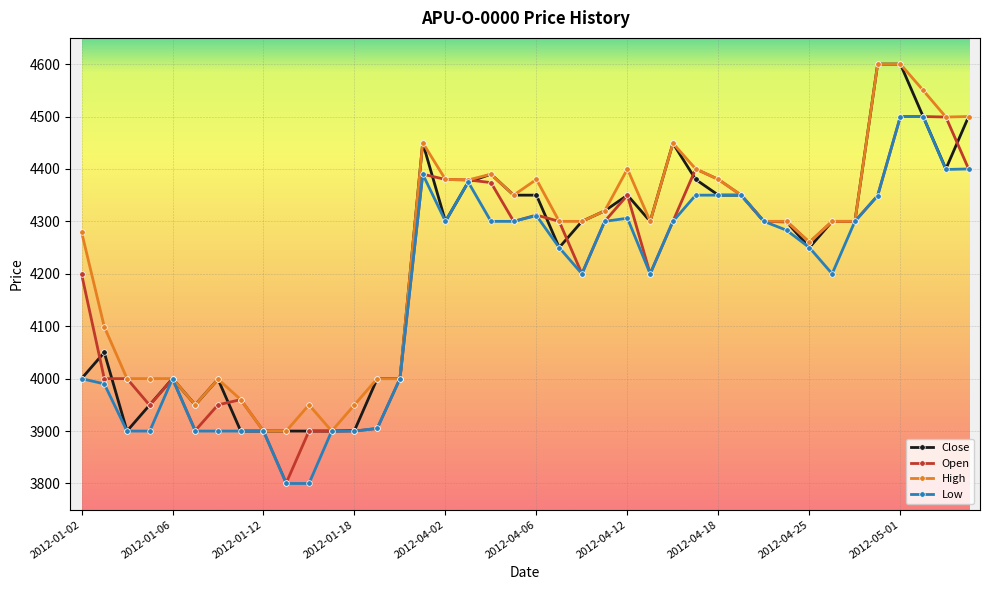

True or false: Low has more than 0 interior local peaks.

True